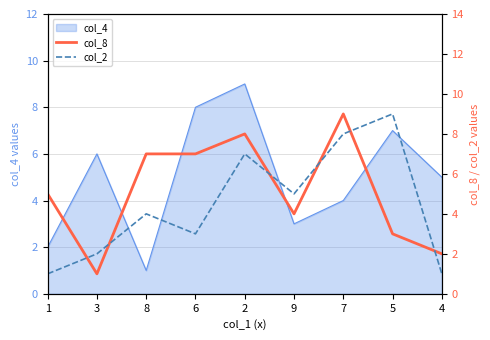

What is the label of the 8th point from the left?

5